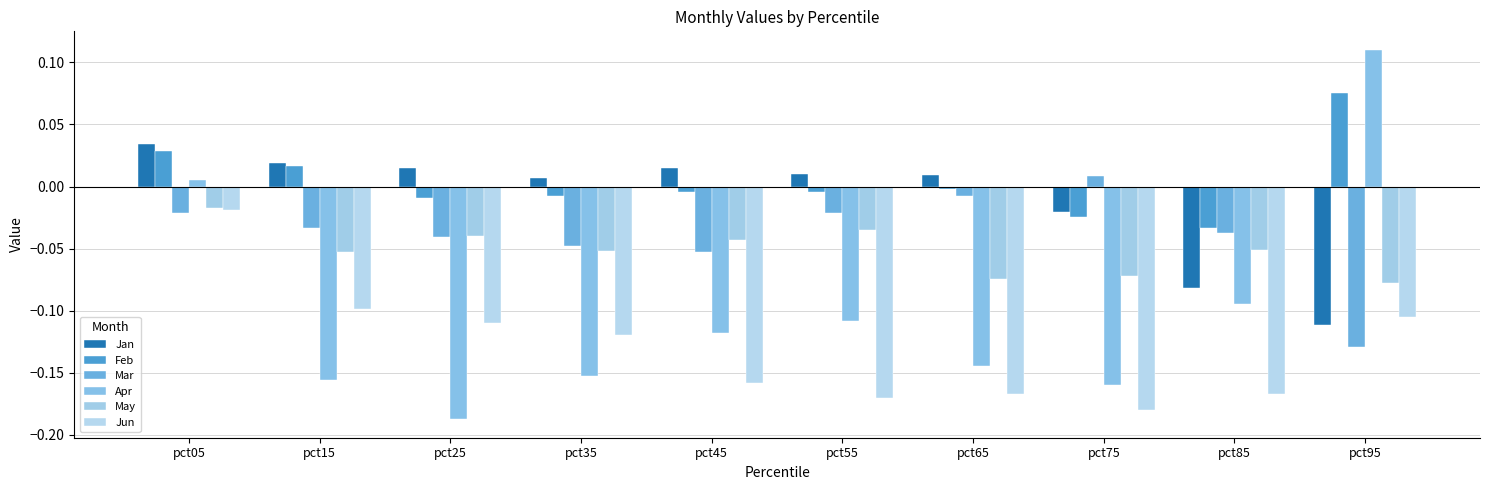

What are all the series names shown in the legend?

Jan, Feb, Mar, Apr, May, Jun